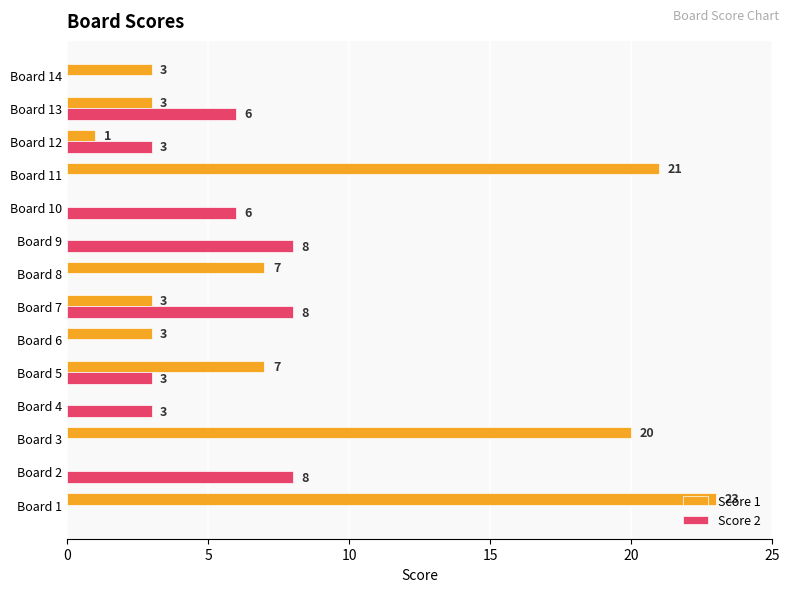

What is the maximum value for Score 1?

23